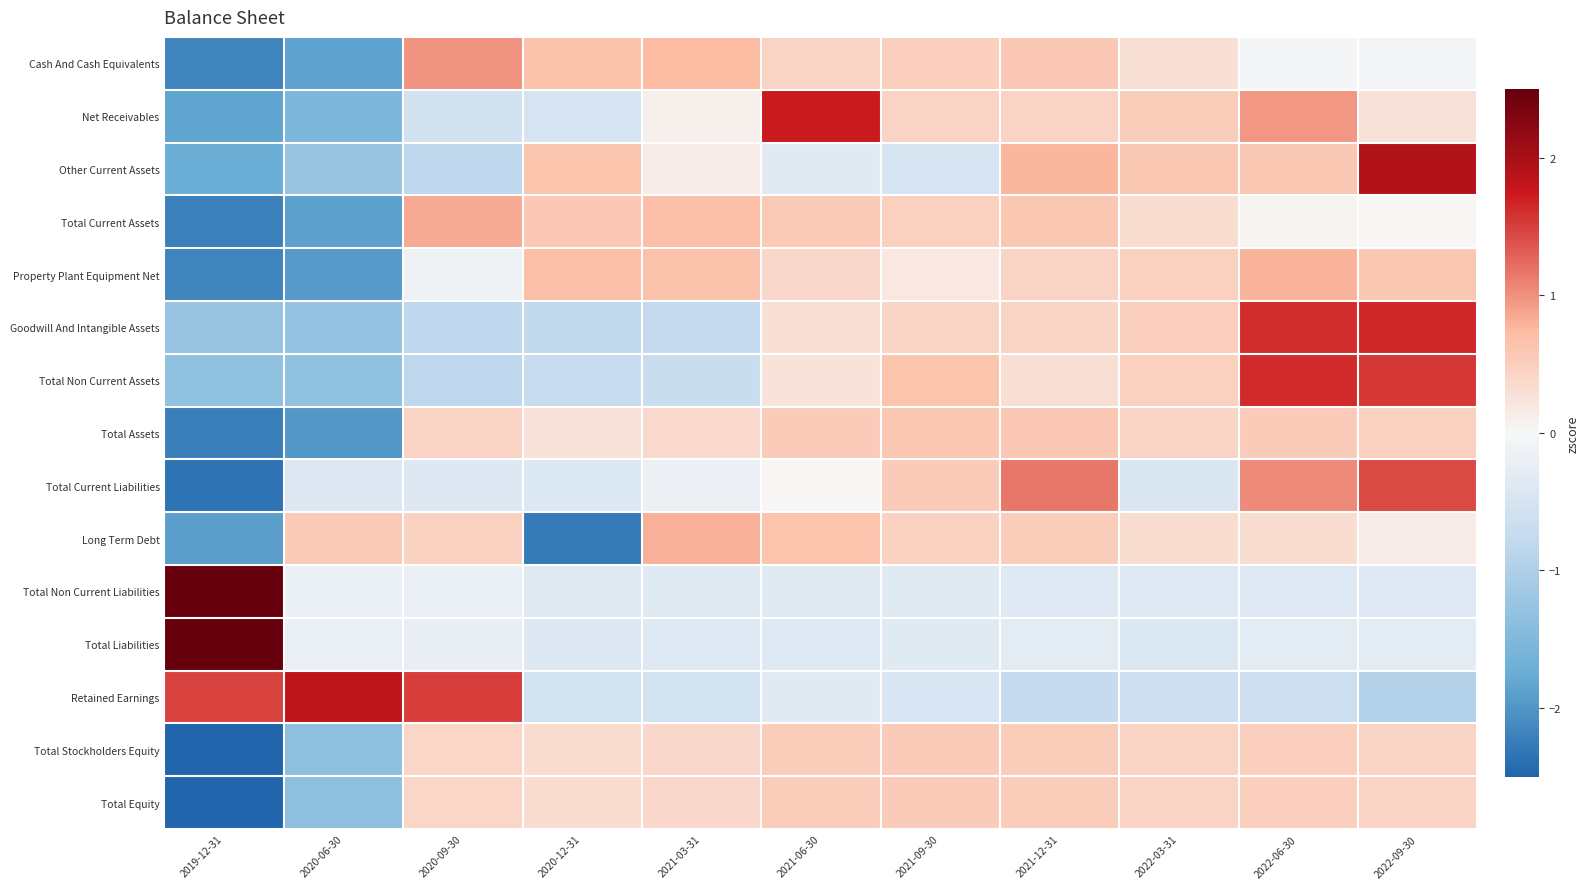

What is the maximum value shown in the chart?

3.2